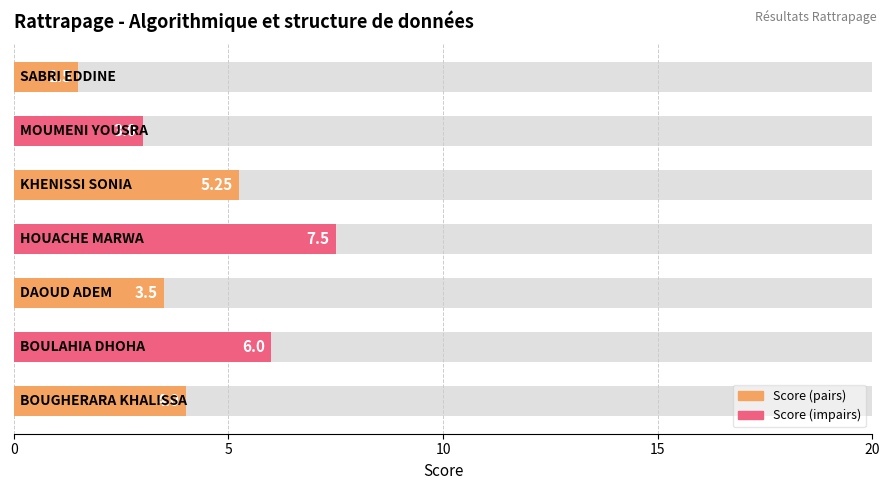

How many data points are above 4?

3